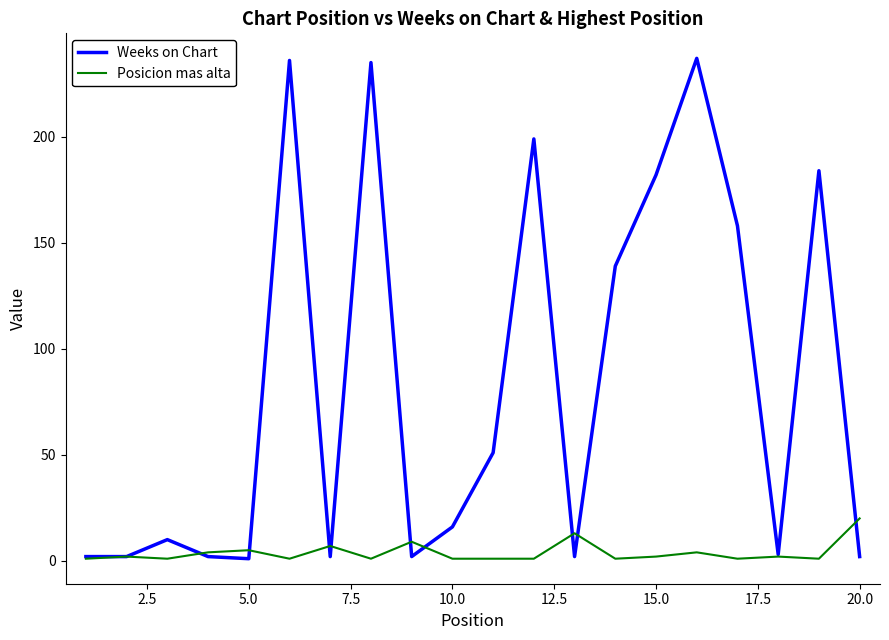

Which series has the largest total across all categories?

Weeks on Chart